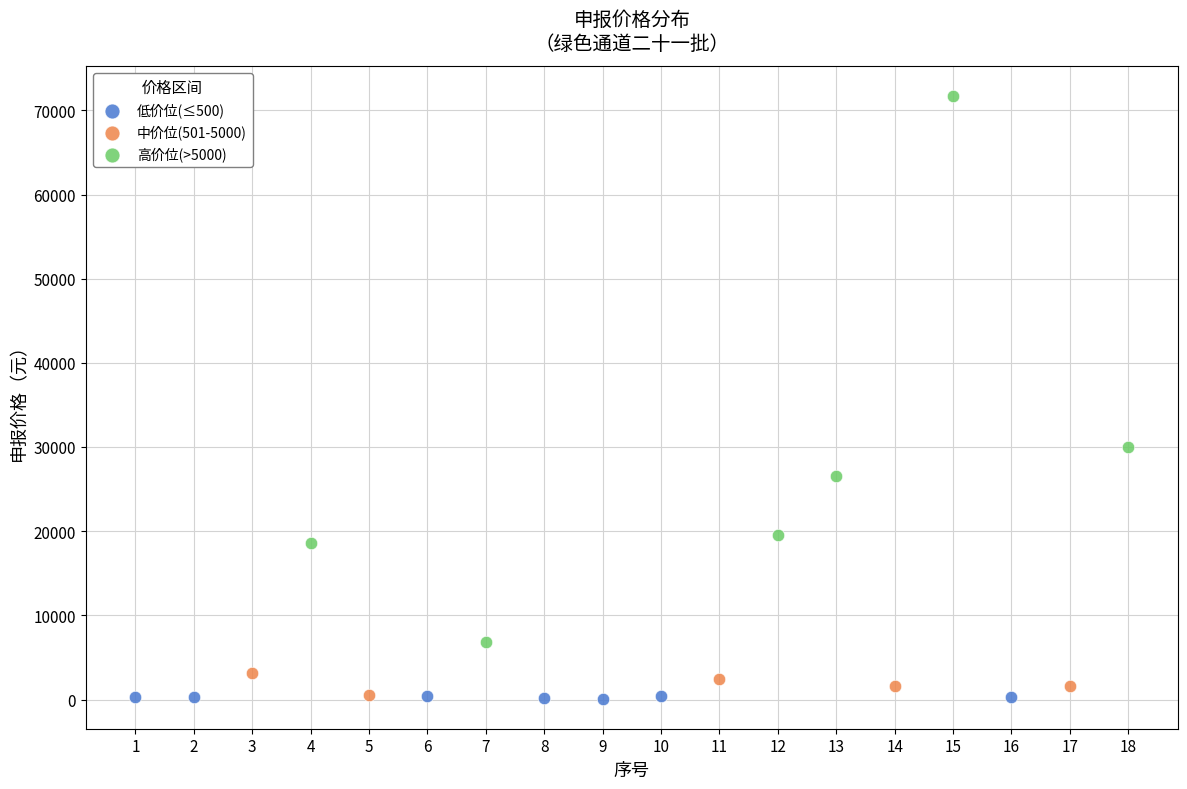

Which series contains the highest Y value?

高价位(>5000)